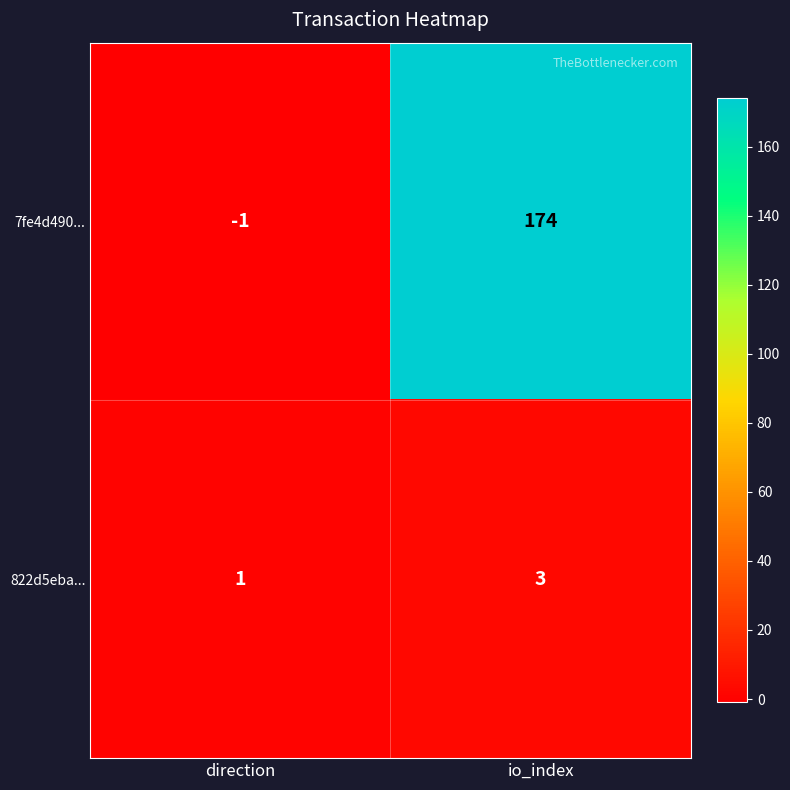

What is the sum of all 7fe4d490... values?

173